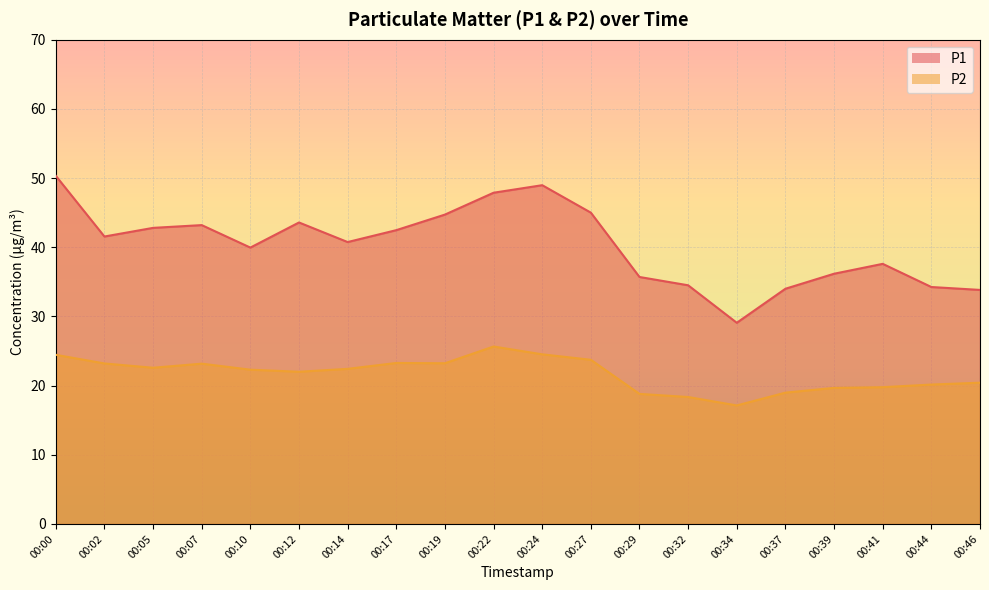

Rank the categories by P1 value from highest to lowest.

00:00, 00:24, 00:22, 00:27, 00:19, 00:12, 00:07, 00:05, 00:17, 00:02, 00:14, 00:10, 00:41, 00:39, 00:29, 00:32, 00:44, 00:37, 00:46, 00:34